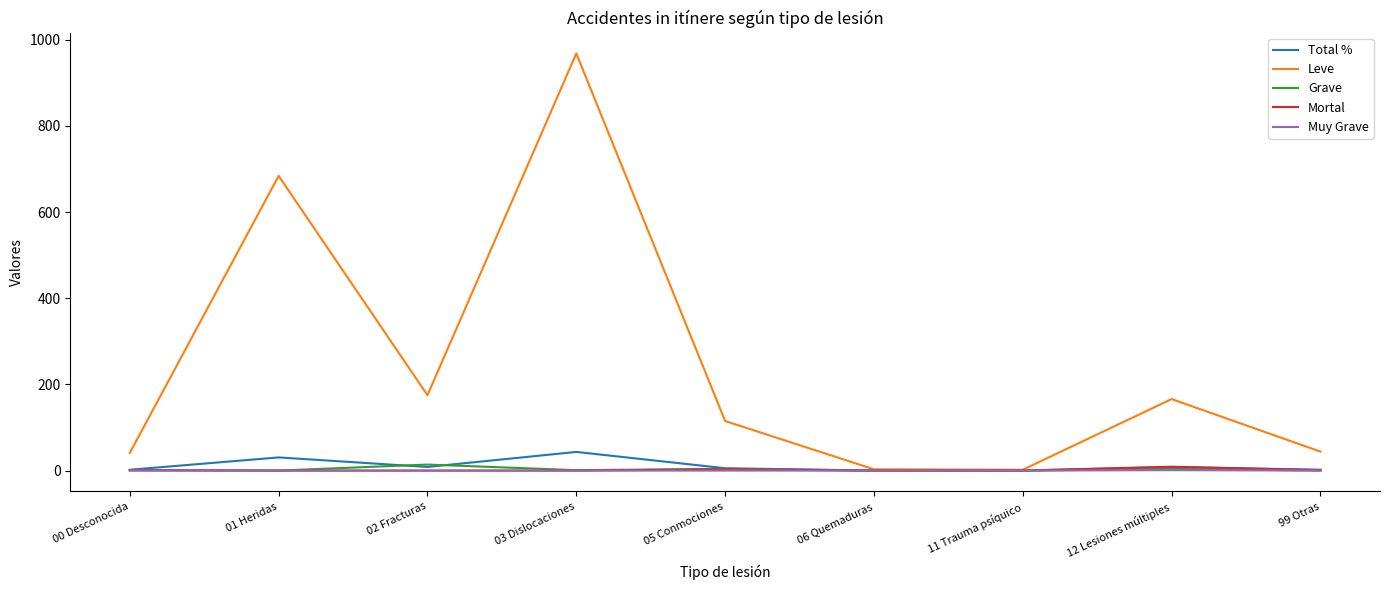

True or false: Leve has a value of 115.0 at 05 Conmociones.

True